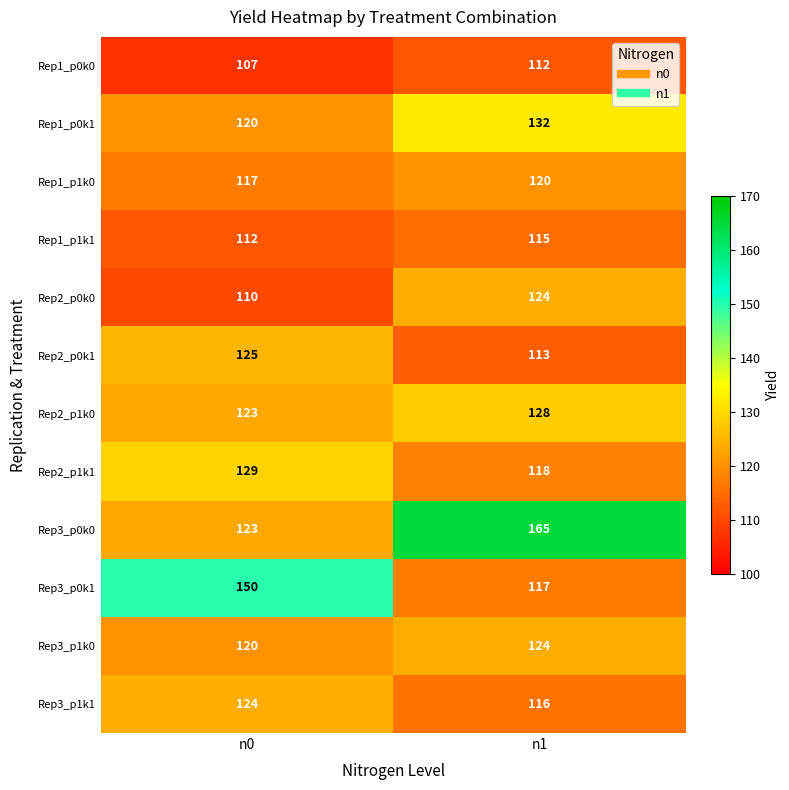

Between n0 and n1, which series saw the biggest shift?

Rep3_p0k0